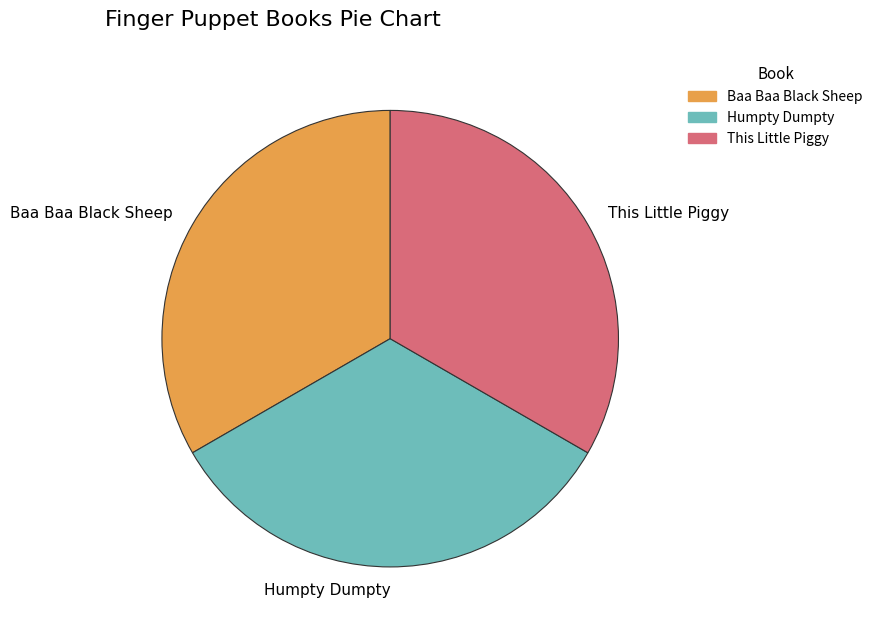

The This Little Piggy slice represents 27% of the pie. True or false?

False